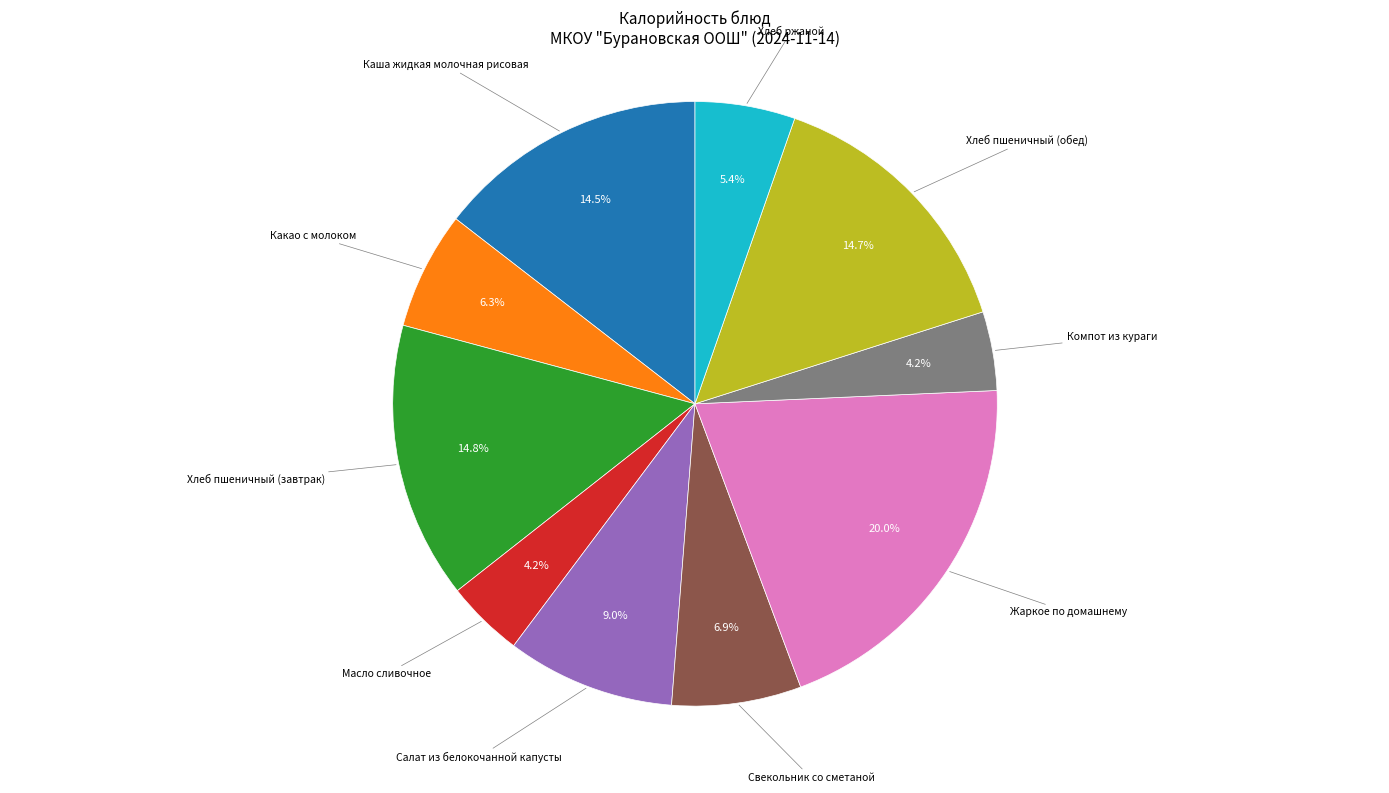

Does Хлеб пшеничный (обед) represent more than half of the total?

No